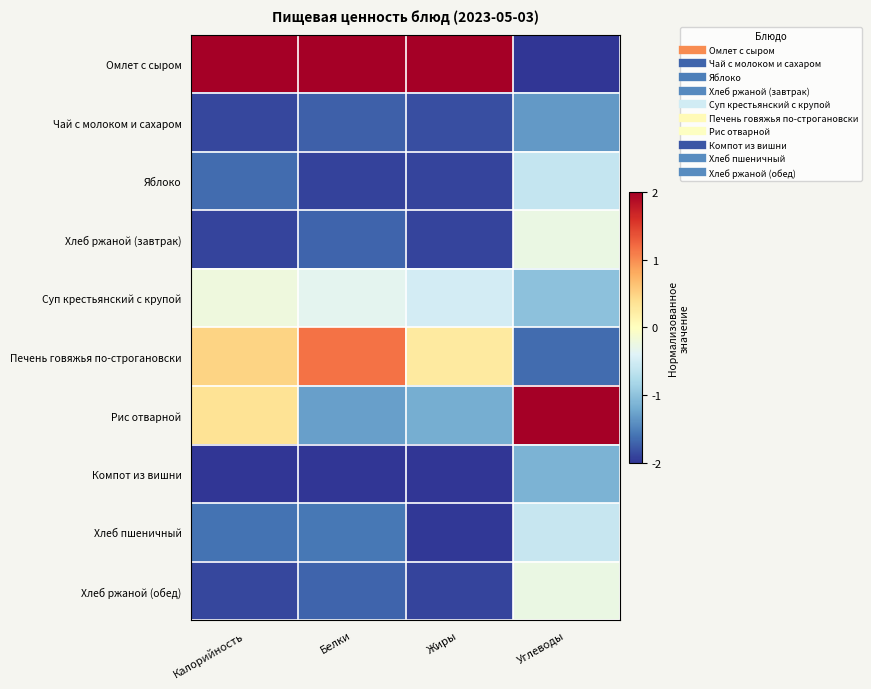

Reading left to right, list all the values displayed in this chart.

Омлет с сыром: Калорийность=2.0	Белки=2.0	Жиры=2.0	Углеводы=-2.0
Чай с молоком и сахаром: Калорийность=-1.9	Белки=-1.7	Жиры=-1.8	Углеводы=-1.3
Яблоко: Калорийность=-1.7	Белки=-1.9	Жиры=-1.9	Углеводы=-0.6
Хлеб ржаной (завтрак): Калорийность=-1.9	Белки=-1.7	Жиры=-1.9	Углеводы=-0.3
Суп крестьянский с крупой: Калорийность=-0.2	Белки=-0.3	Жиры=-0.5	Углеводы=-1.0
Печень говяжья по-строгановски: Калорийность=0.5	Белки=1.2	Жиры=0.3	Углеводы=-1.6
Рис отварной: Калорийность=0.4	Белки=-1.3	Жиры=-1.2	Углеводы=2.0
Компот из вишни: Калорийность=-2.0	Белки=-2.0	Жиры=-2.0	Углеводы=-1.1
Хлеб пшеничный: Калорийность=-1.6	Белки=-1.6	Жиры=-2.0	Углеводы=-0.6
Хлеб ржаной (обед): Калорийность=-1.9	Белки=-1.7	Жиры=-1.9	Углеводы=-0.3